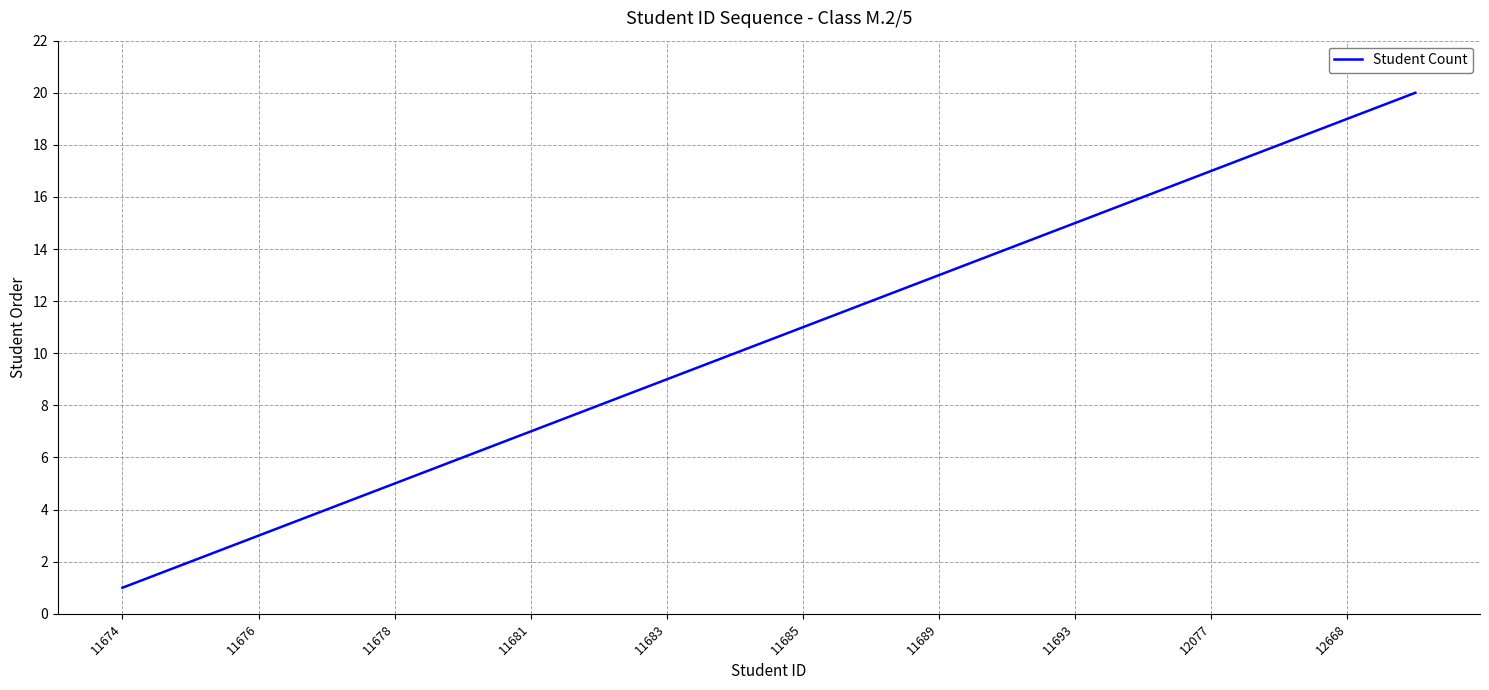

What is the greatest value displayed?

20